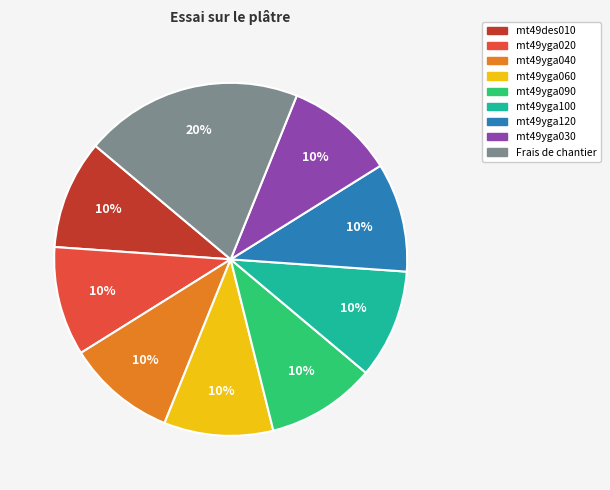

Is there any slice that represents more than half of the pie?

No